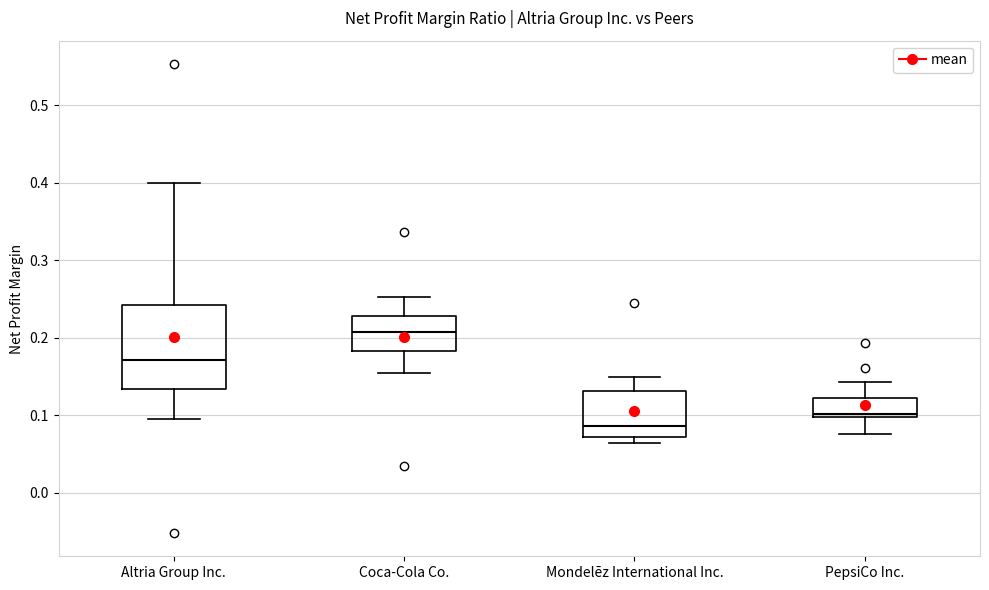

Reading left to right, read every box against the y-axis: the position of its median line, the range the box covers, and the ends of its whiskers. The values are not printed on the chart, so give them approximately, as read against the axis.

Altria Group Inc.: median 0.17, box 0.13 to 0.24, whiskers 0.10 to 0.40
Coca-Cola Co.: median 0.21, box 0.18 to 0.23, whiskers 0.15 to 0.25
Mondelēz International Inc.: median 0.09, box 0.07 to 0.13, whiskers 0.06 to 0.15
PepsiCo Inc.: median 0.10 (just above the box's lower edge), box 0.10 to 0.12, whiskers 0.08 to 0.14